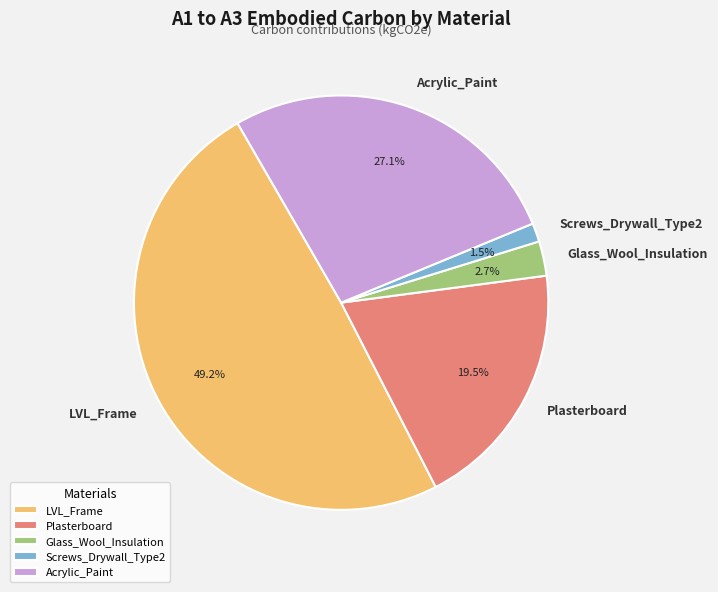

The Acrylic_Paint slice represents 27% of the pie. True or false?

True